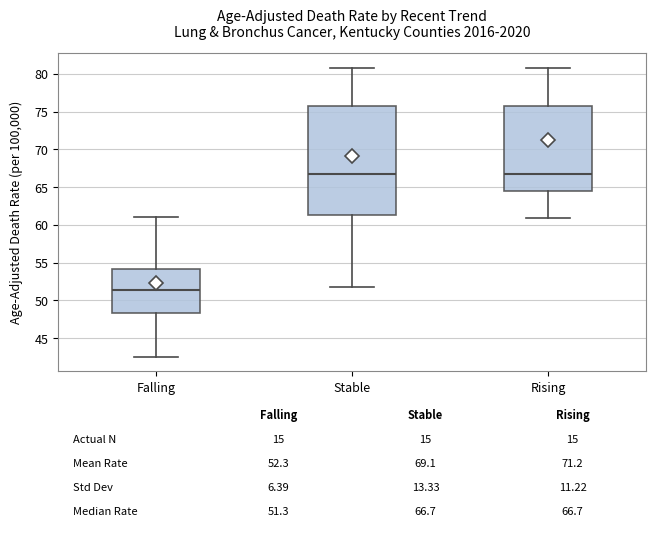

Which box's median line is the lowest?

Falling